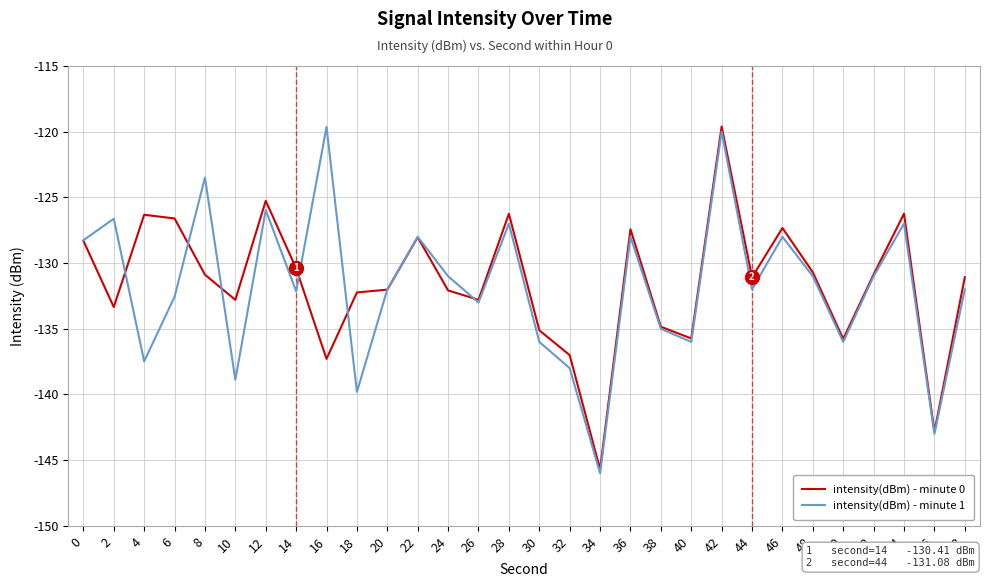

Which series has the largest total across all categories?

intensity(dBm) - minute 0